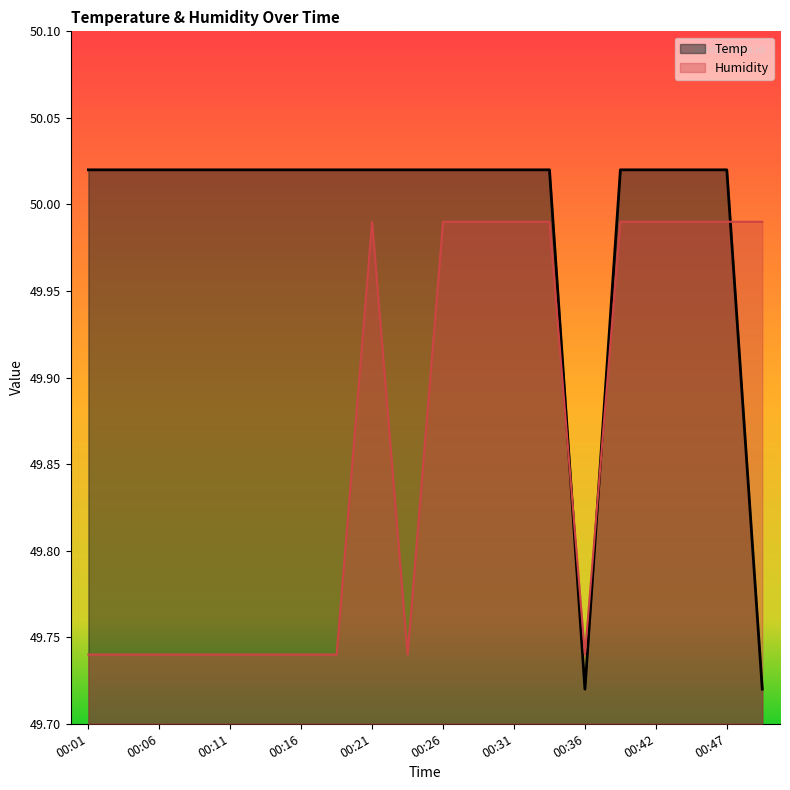

Reading left to right, transcribe all the data shown in this chart.

Temp: 00:01=50.0	00:04=50.0	00:06=50.0	00:09=50.0	00:11=50.0	00:14=50.0	00:16=50.0	00:19=50.0	00:21=50.0	00:24=50.0	00:26=50.0	00:29=50.0	00:31=50.0	00:34=50.0	00:36=49.7	00:39=50.0	00:42=50.0	00:44=50.0	00:47=50.0	00:50=49.7
Humidity: 00:01=49.7	00:04=49.7	00:06=49.7	00:09=49.7	00:11=49.7	00:14=49.7	00:16=49.7	00:19=49.7	00:21=50.0	00:24=49.7	00:26=50.0	00:29=50.0	00:31=50.0	00:34=50.0	00:36=49.7	00:39=50.0	00:42=50.0	00:44=50.0	00:47=50.0	00:50=50.0